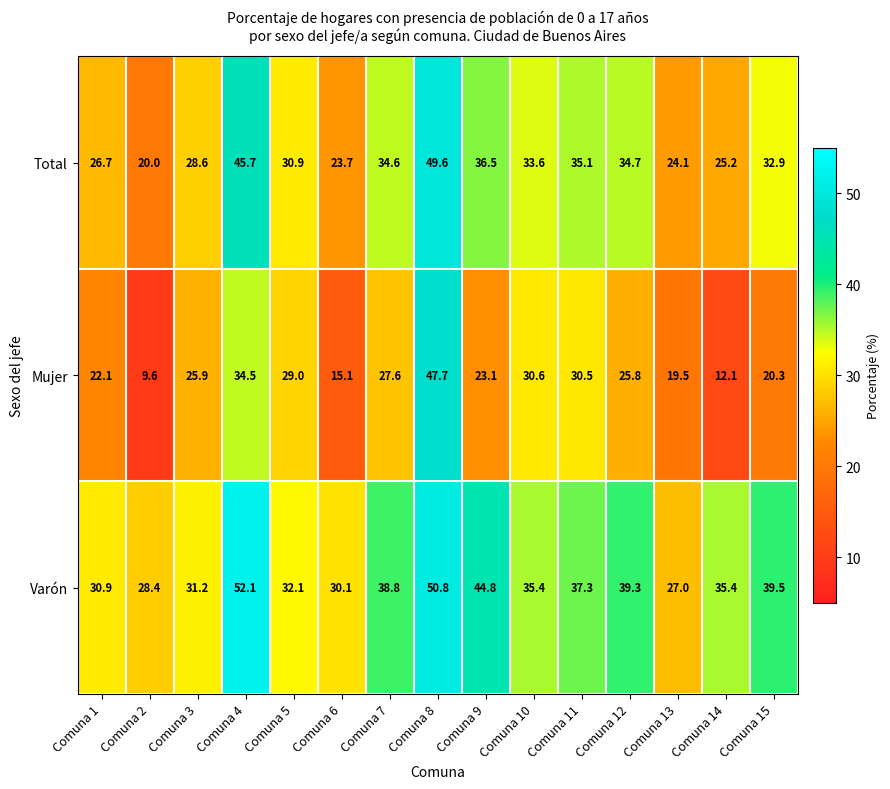

Where is Mujer nearest to the value 28?

Comuna 7